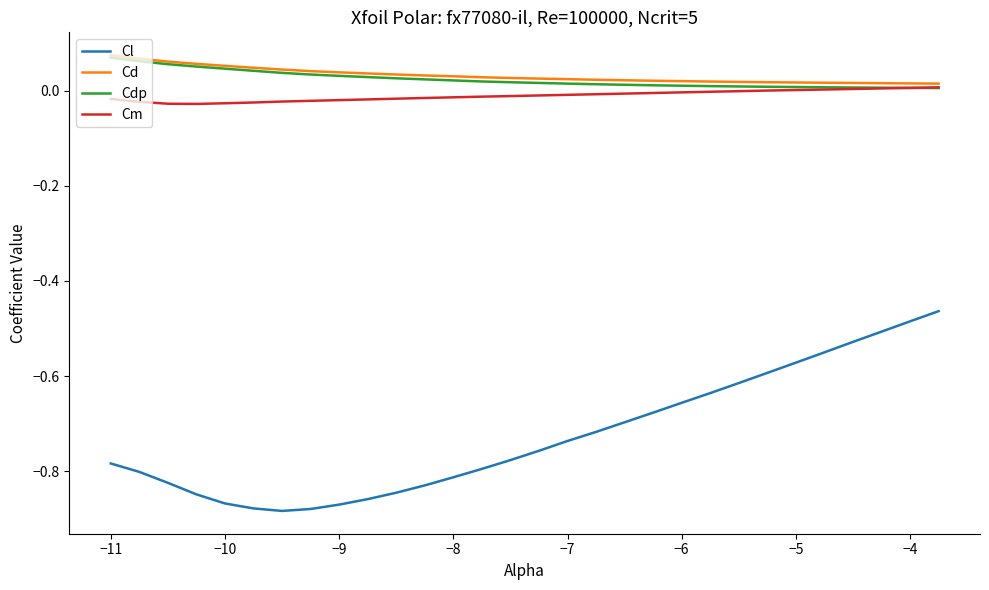

Which series has the widest spread of values?

Cl